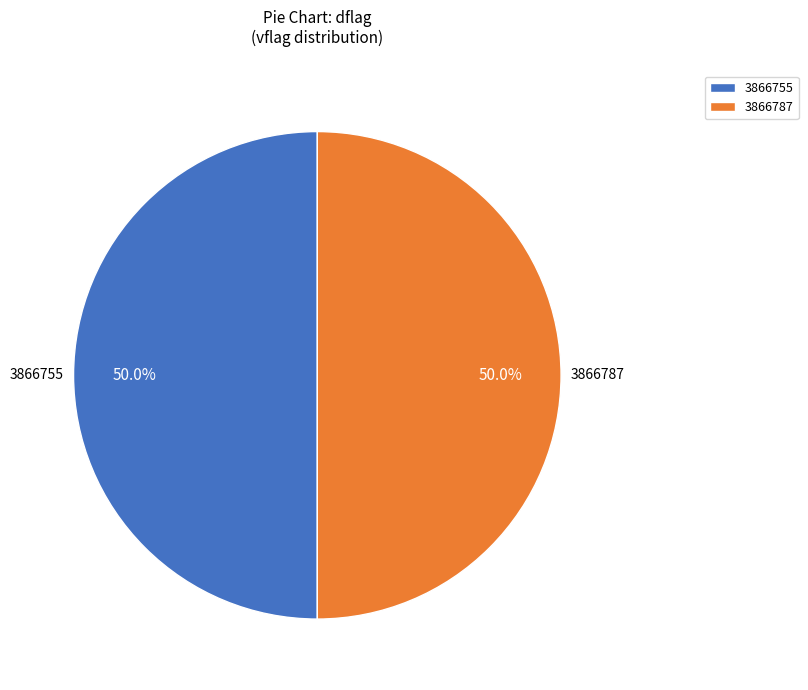

What is the ratio of the value at 3866755 to the value at 3866787?

1.0